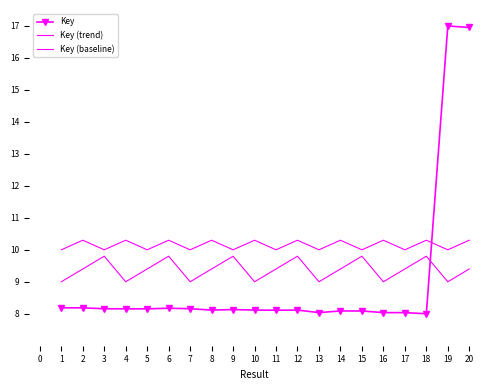

Count the number of data series in this chart.

3